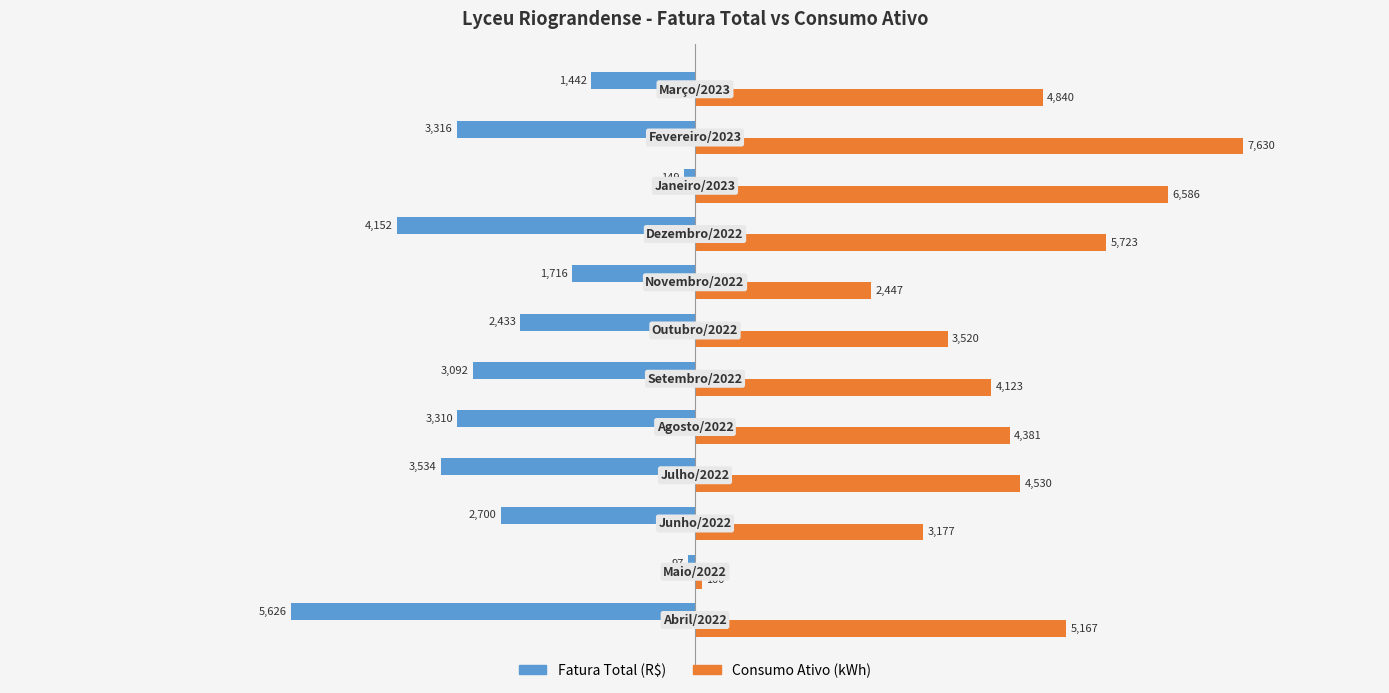

Rank the series by their maximum value, from lowest to highest.

Fatura Total (R$), Consumo Ativo (kWh)